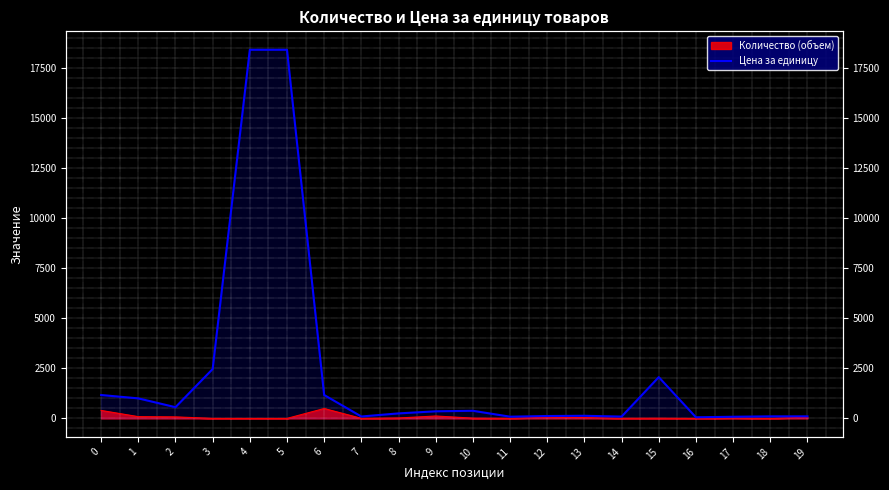

Approximately how many times larger is the value at 6 compared to 7?

12.0